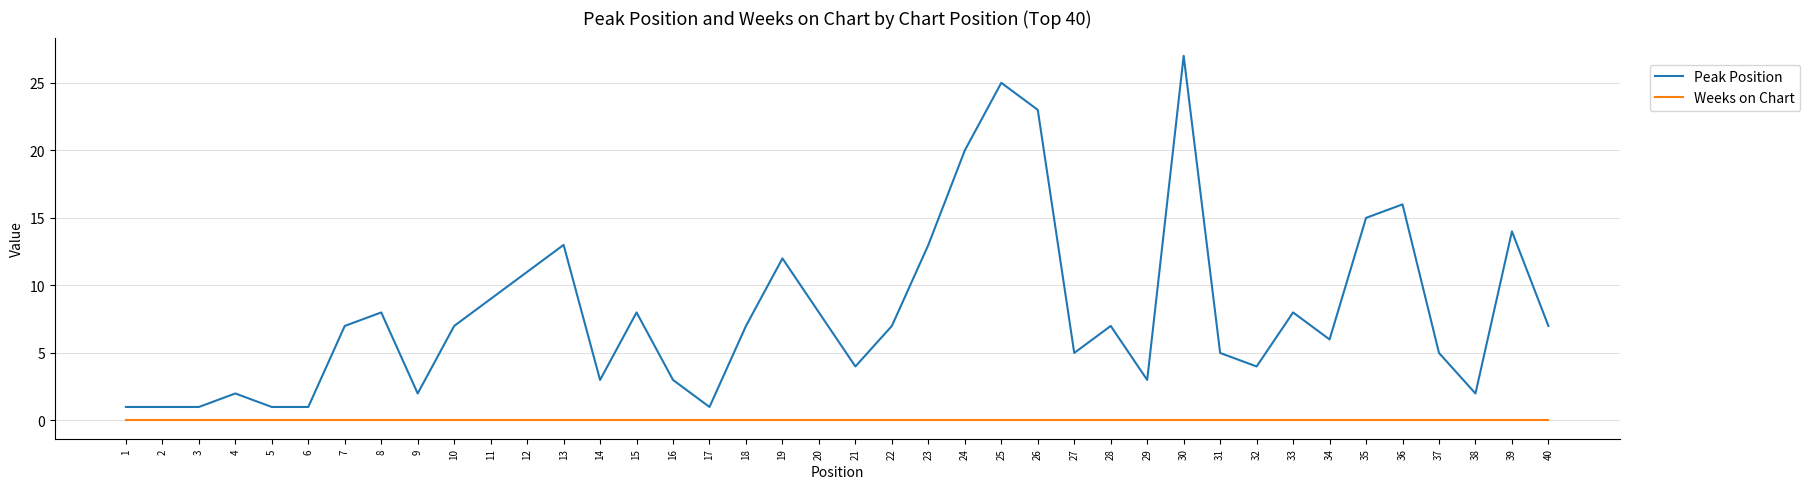

Is it true that Weeks on Chart equals 0 at 9?

True